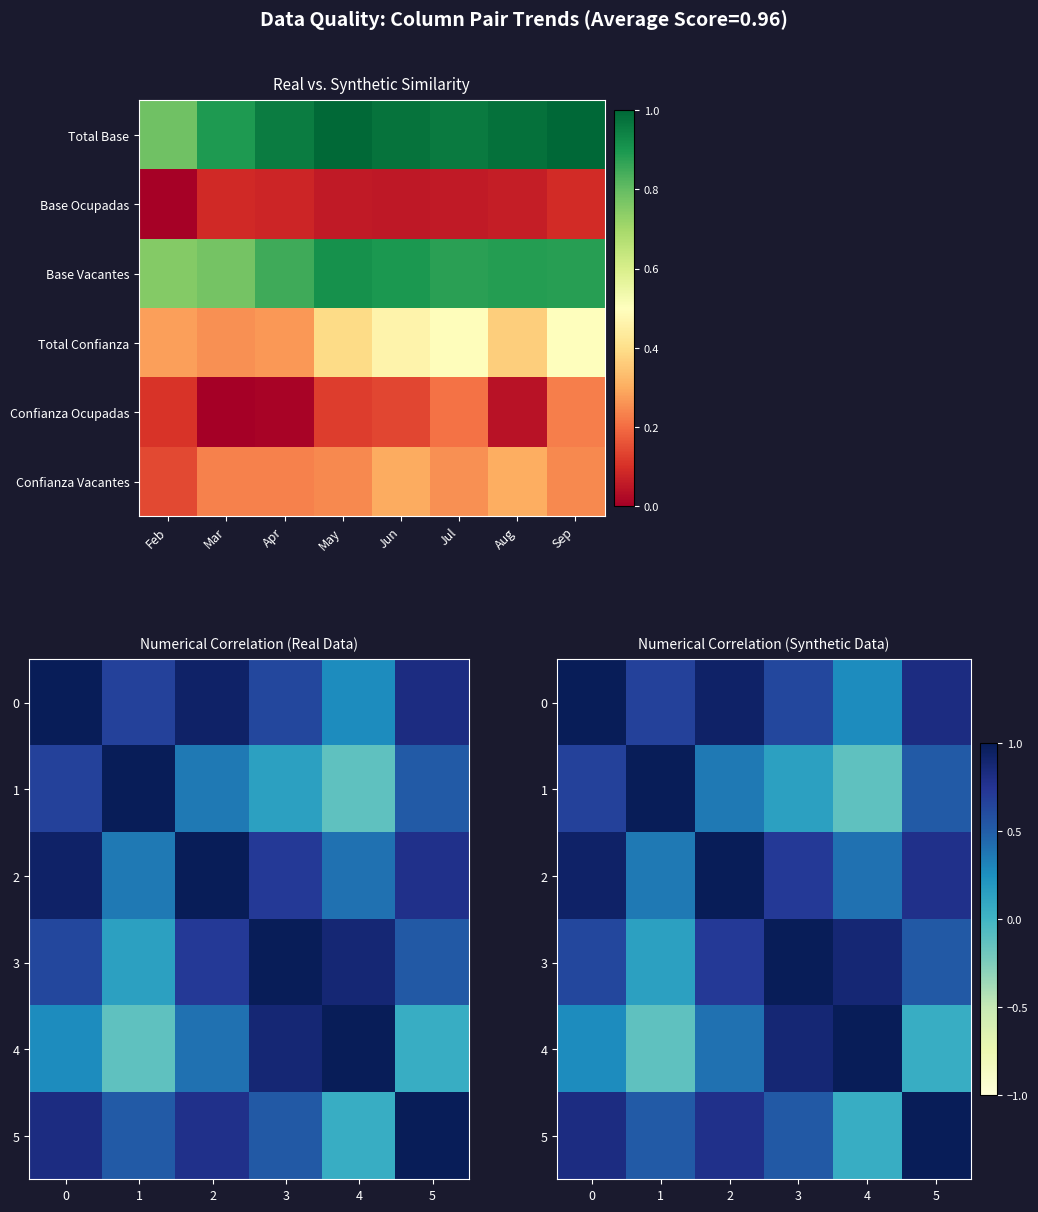

Which has a higher value, Mar or Apr?

Apr